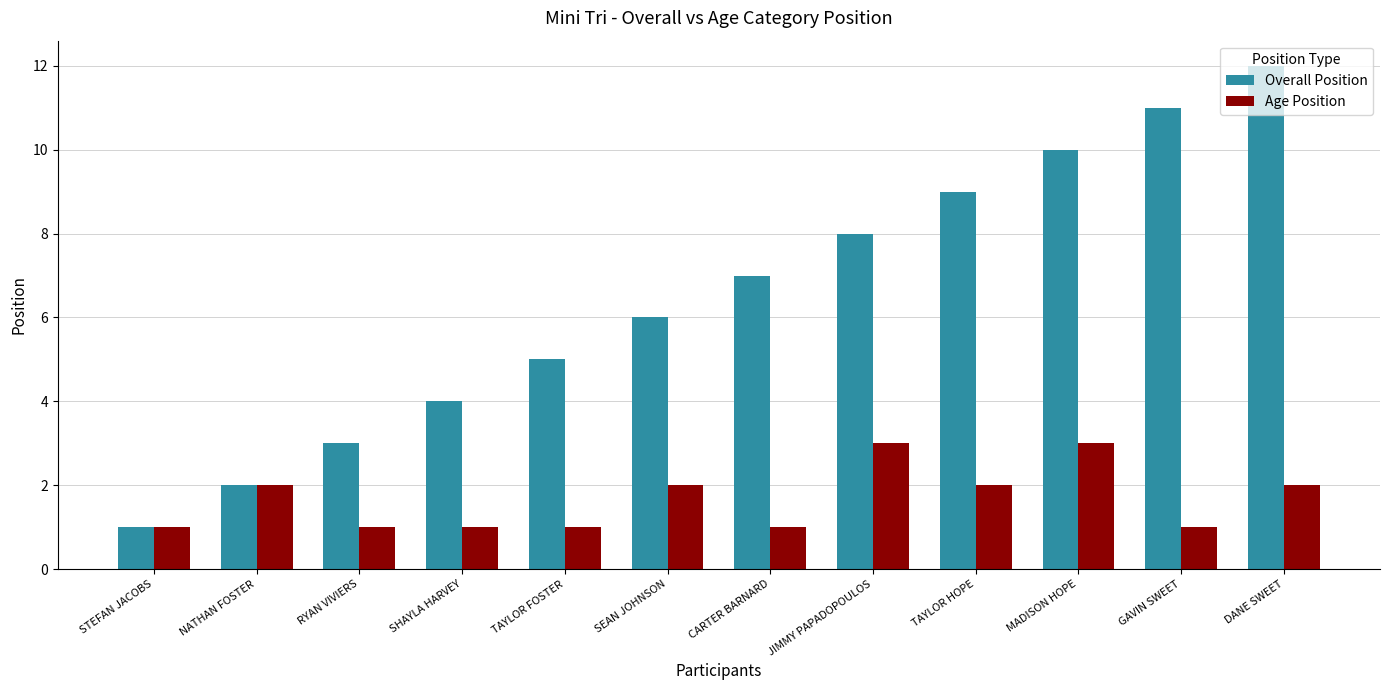

Is the value of Age Position at SEAN JOHNSON greater than the value of Overall Position at JIMMY PAPADOPOULOS?

No